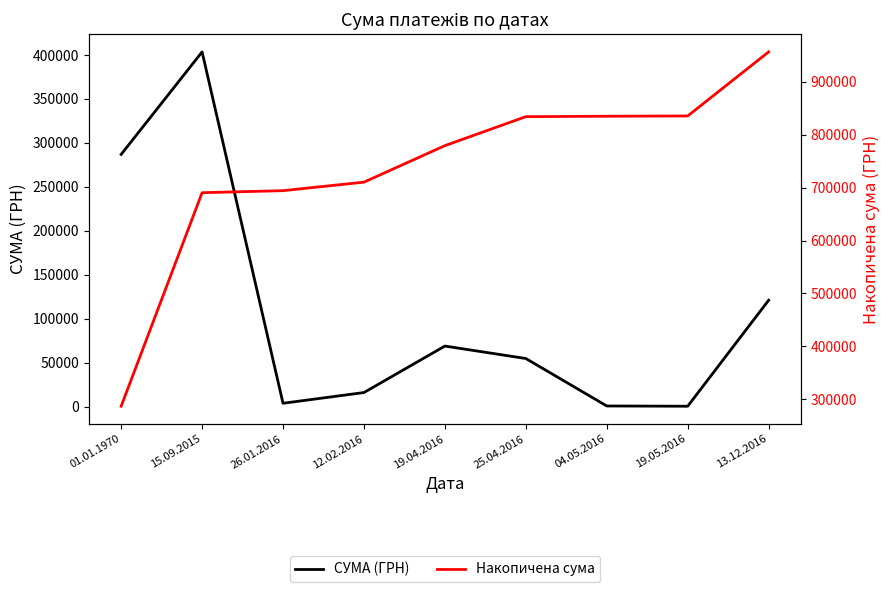

What is the sum of all Накопичена сума values?

6622133.8